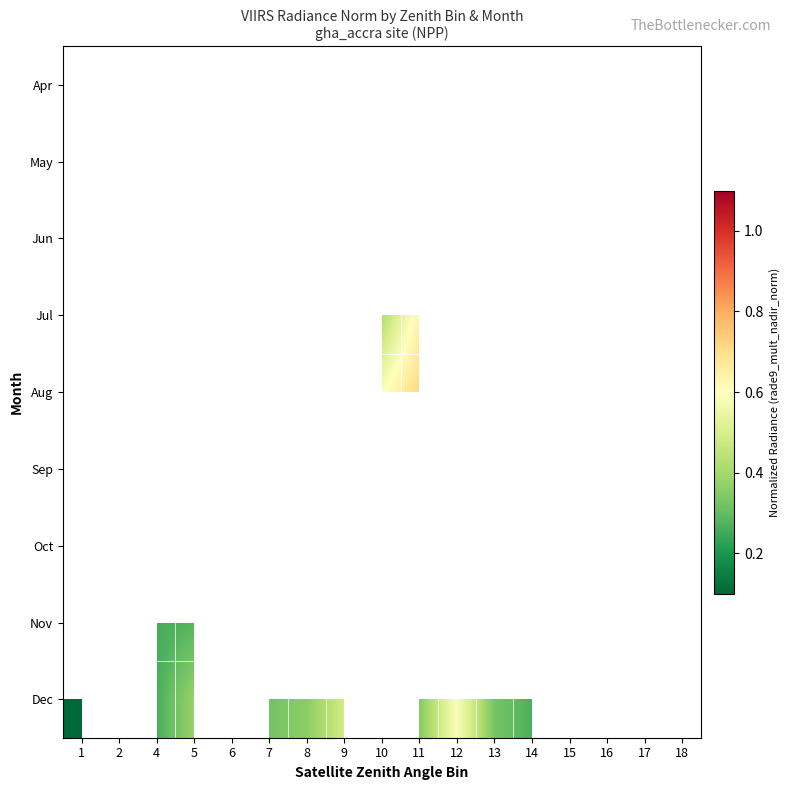

What is the maximum value shown in the chart?

1.0